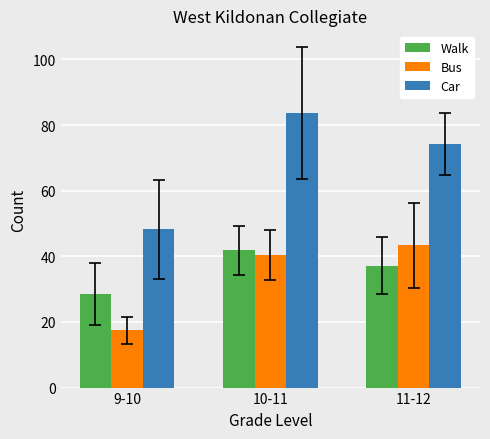

What is the sum of the Car values at 9-10 and 11-12?

122.4